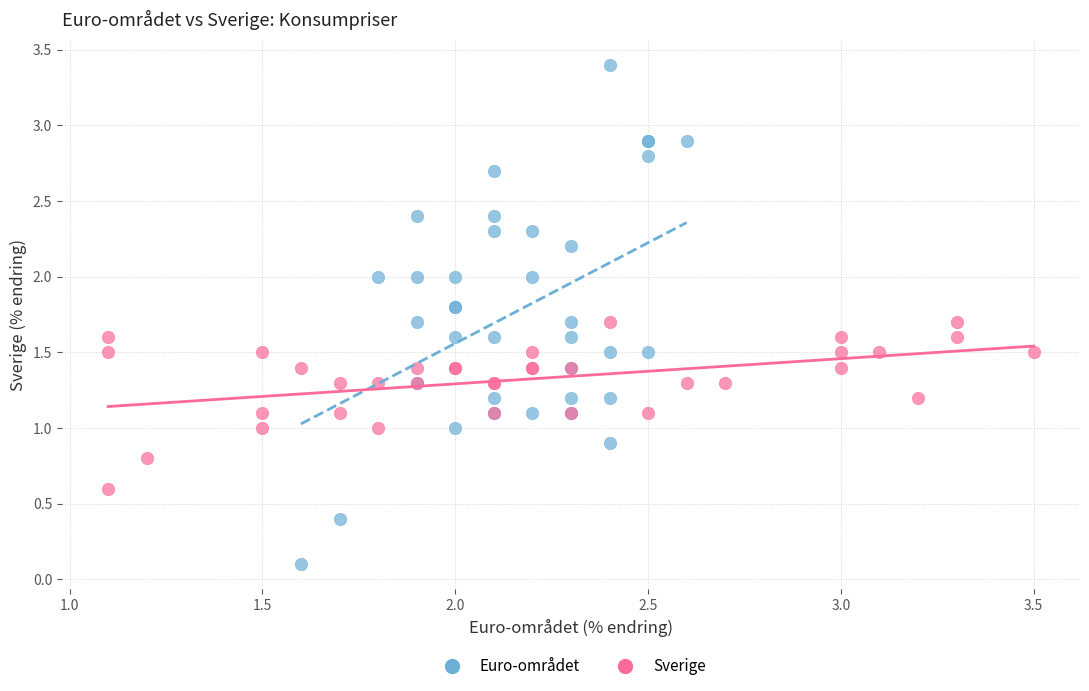

Which series contains the highest Y value?

Euro-området